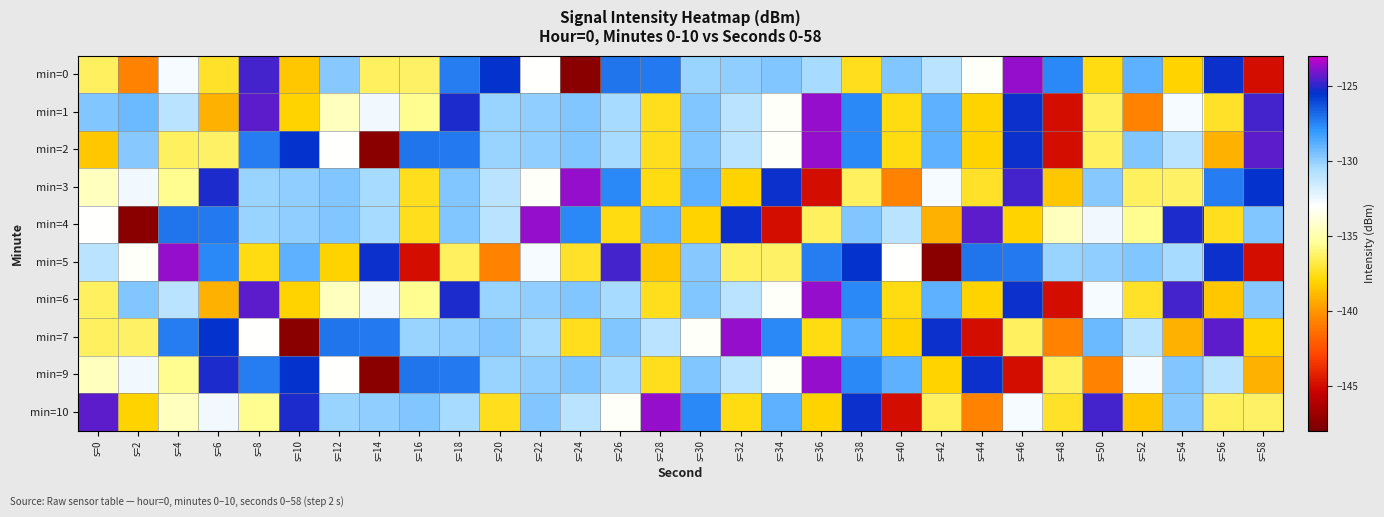

Rank the series by their maximum value, from lowest to highest.

min=0, min=1, min=2, min=3, min=4, min=5, min=6, min=7, min=9, min=10